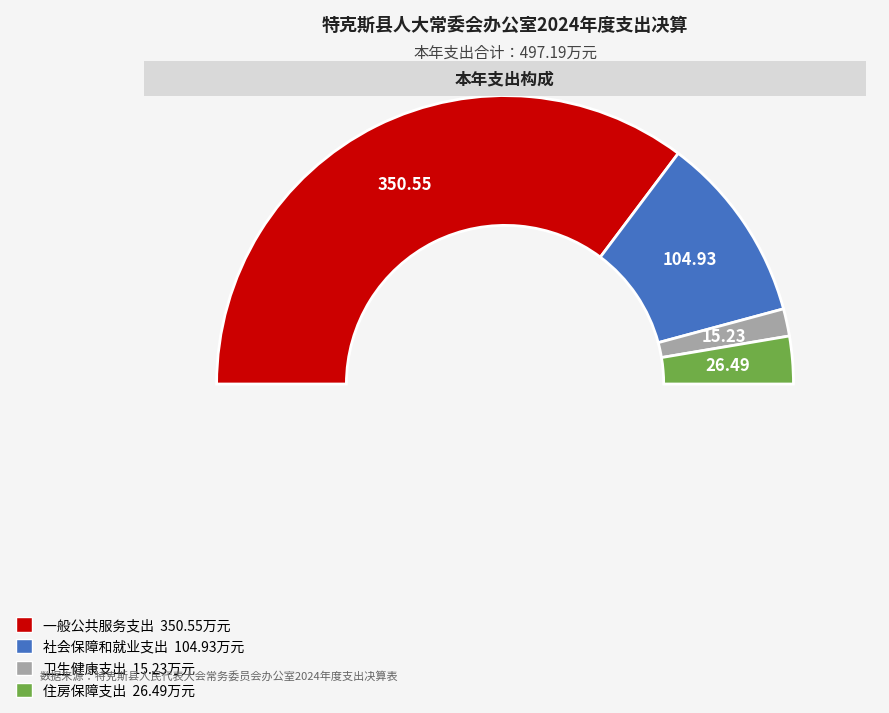

To the nearest percent, what portion does 一般公共服务支出 represent?

71%